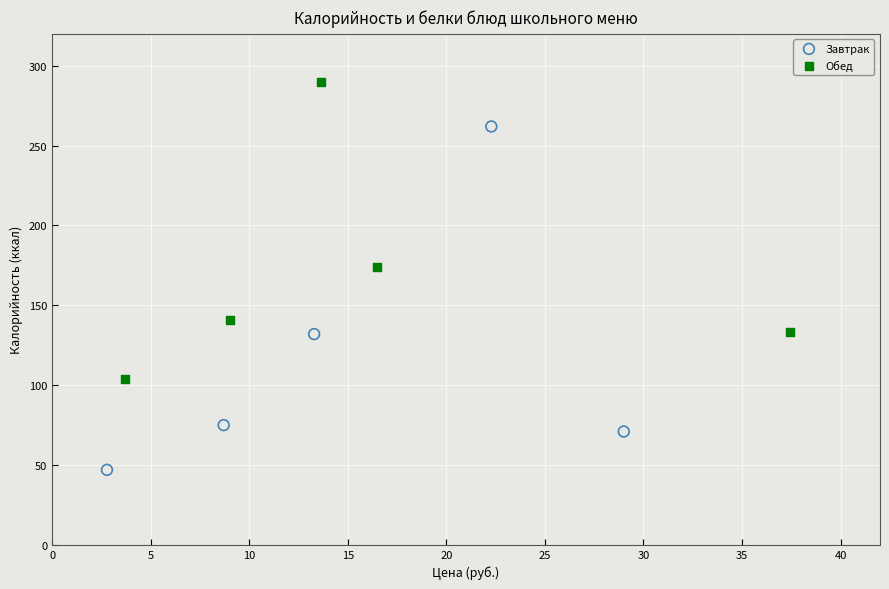

What are all the series names shown in the legend?

Завтрак, Обед